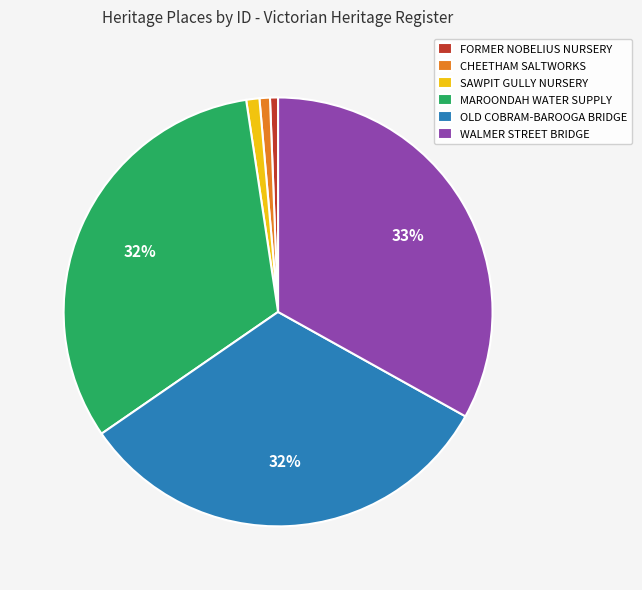

To the nearest percent, what is the combined percentage of WALMER STREET BRIDGE and SAWPIT GULLY NURSERY?

34%